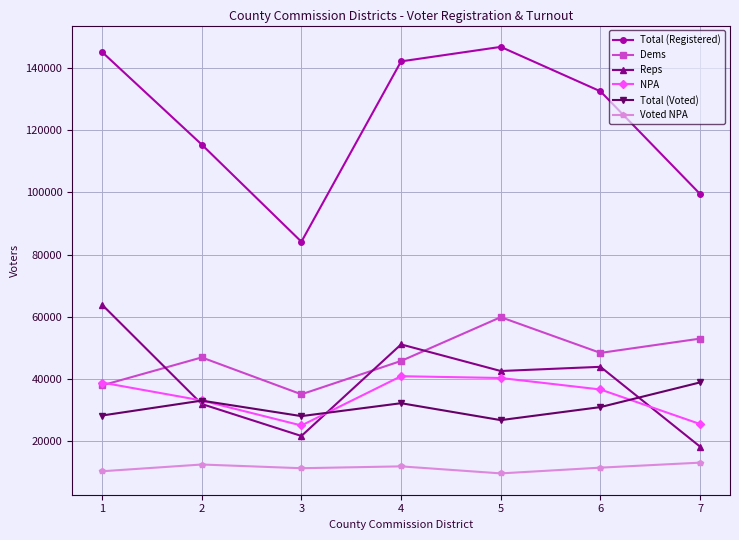

In Reps, how many points are higher than both neighbors (excluding endpoints)?

2